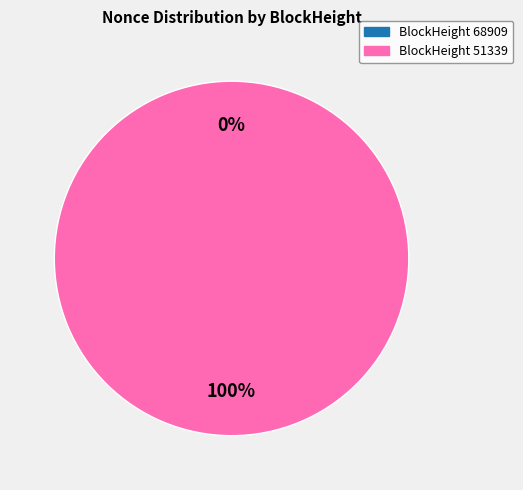

To the nearest percent, what percentage of the pie is 51339?

100%